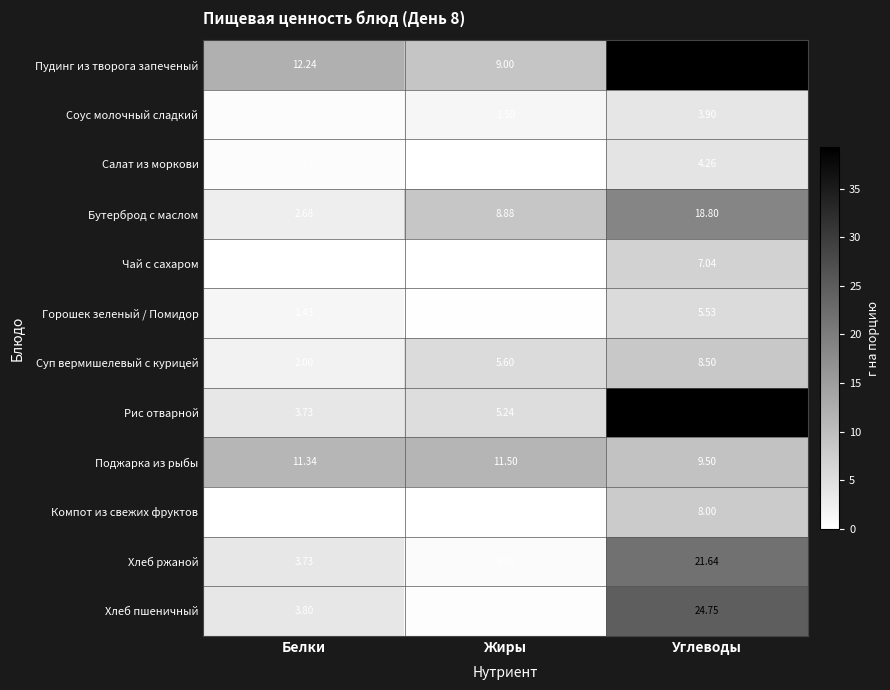

List the series in order of their peak value, lowest first.

Соус молочный сладкий, Салат из моркови, Горошек зеленый / Помидор, Чай с сахаром, Компот из свежих фруктов, Суп вермишелевый с курицей, Поджарка из рыбы, Бутерброд с маслом, Хлеб ржаной, Хлеб пшеничный, Пудинг из творога запеченый, Рис отварной